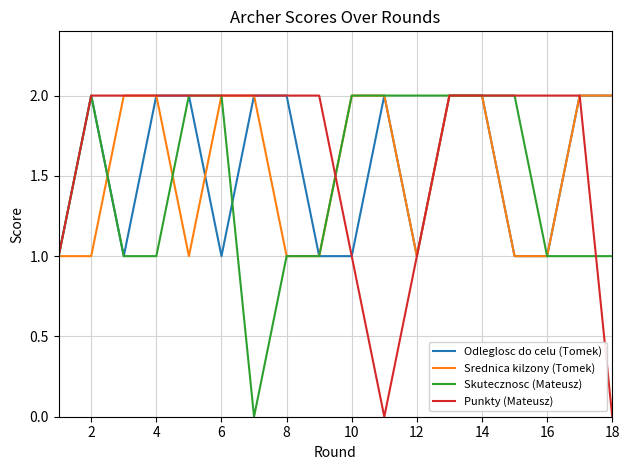

True or false: Punkty (Mateusz) has a value of 2 at 6.

True